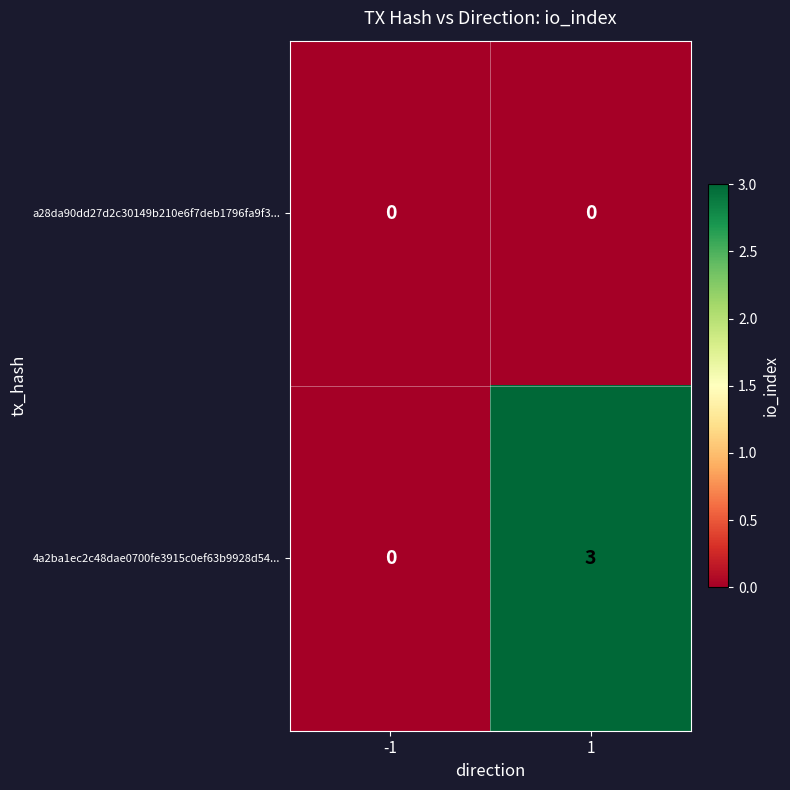

Which series has the largest total across all categories?

4a2ba1ec2c48dae0700fe3915c0ef63b9928d54...